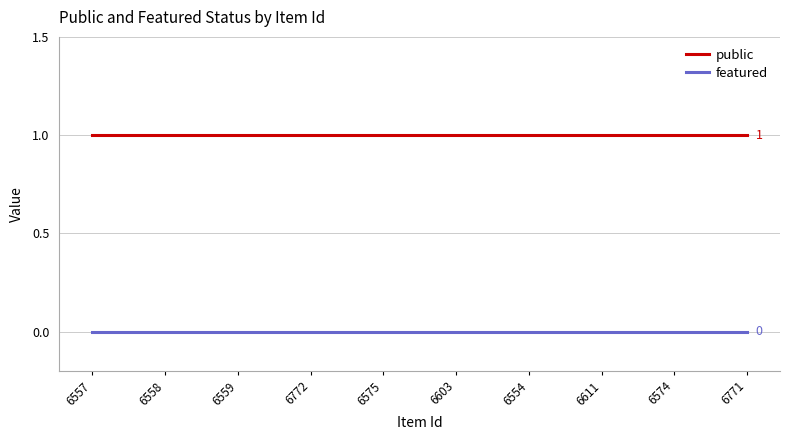

Rank the series by their maximum value, from highest to lowest.

public, featured